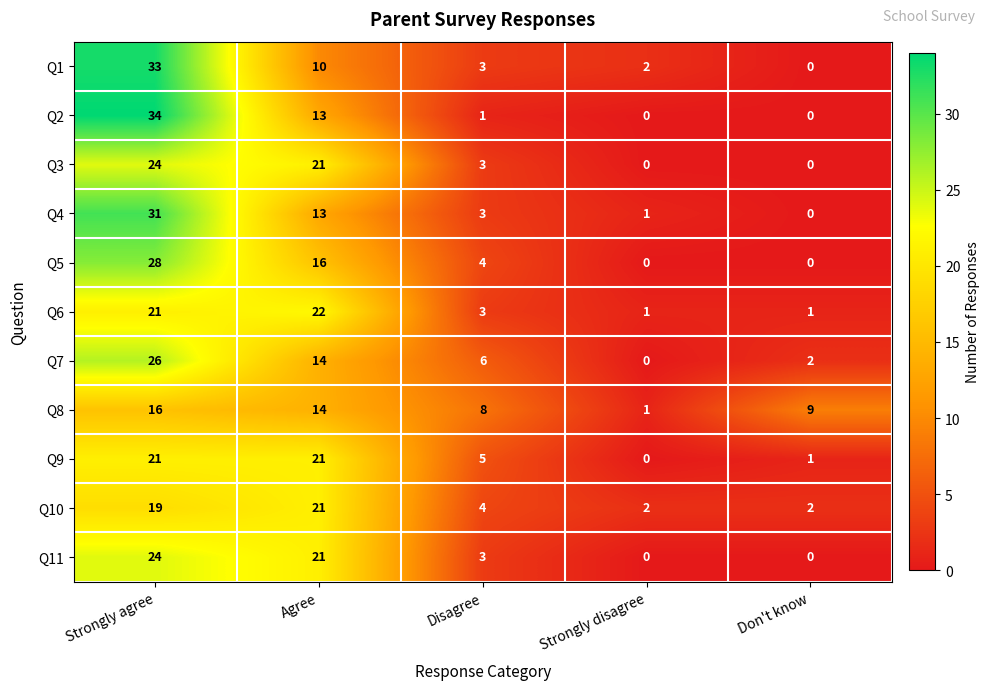

What is the difference between the highest and lowest values at Strongly disagree?

2